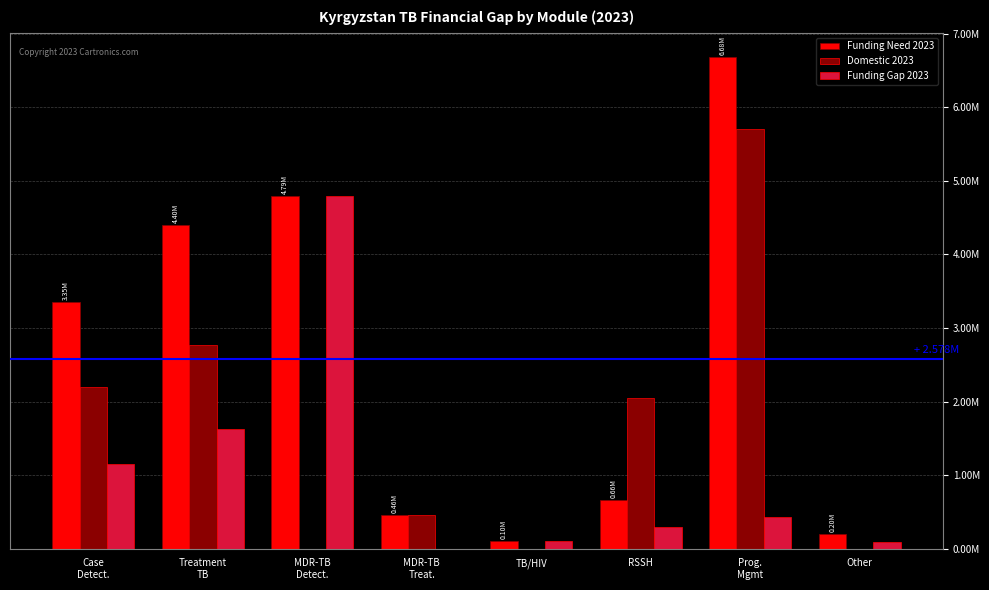

Are the bars grouped side by side (vs. stacked)?

Yes